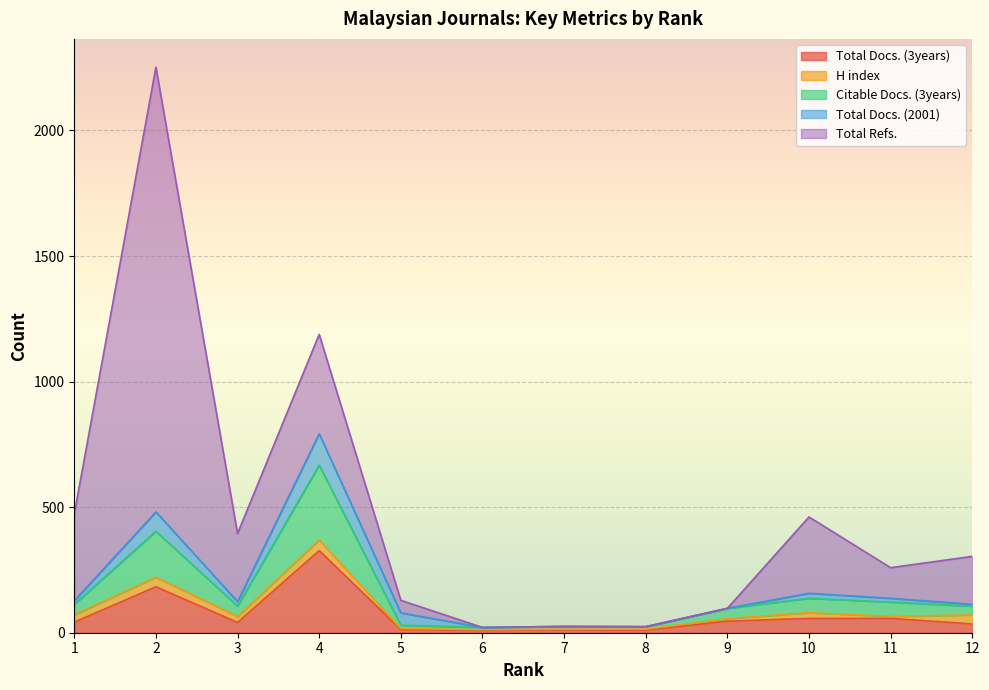

True or false: Total Refs. has more than 1 interior local peaks.

True